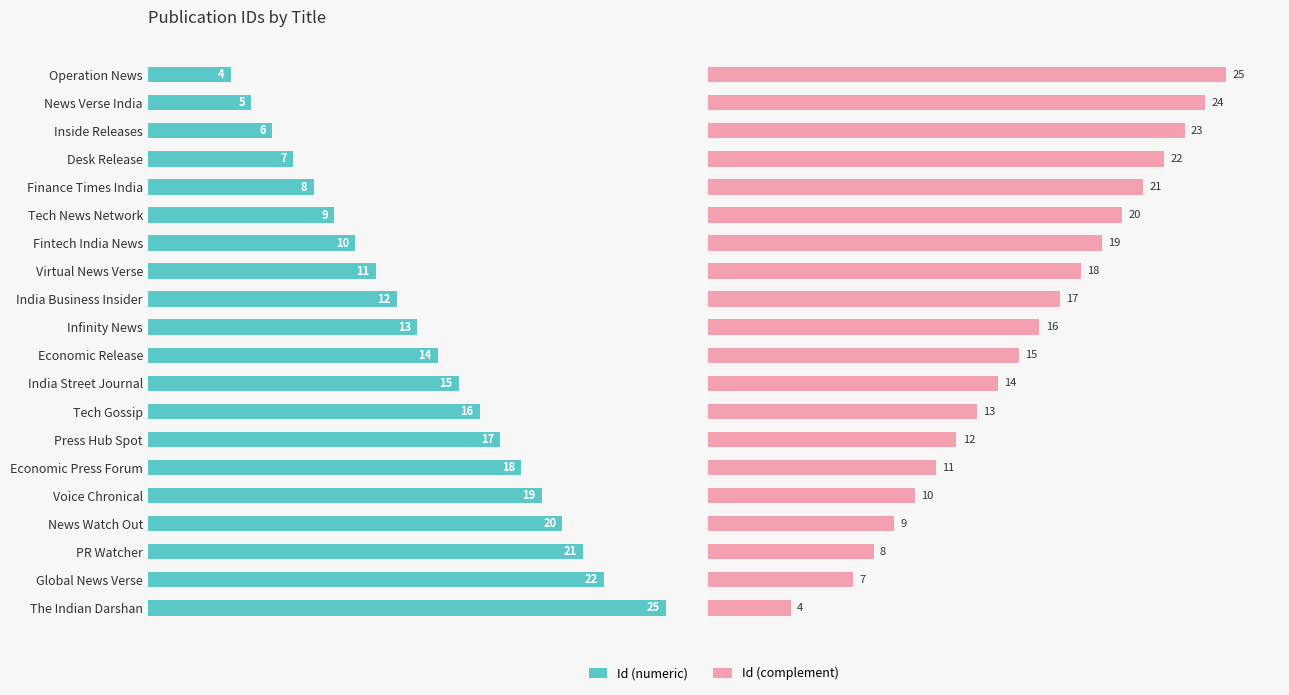

What is the value of the Id (complement) bar at the 12th from the left?

14